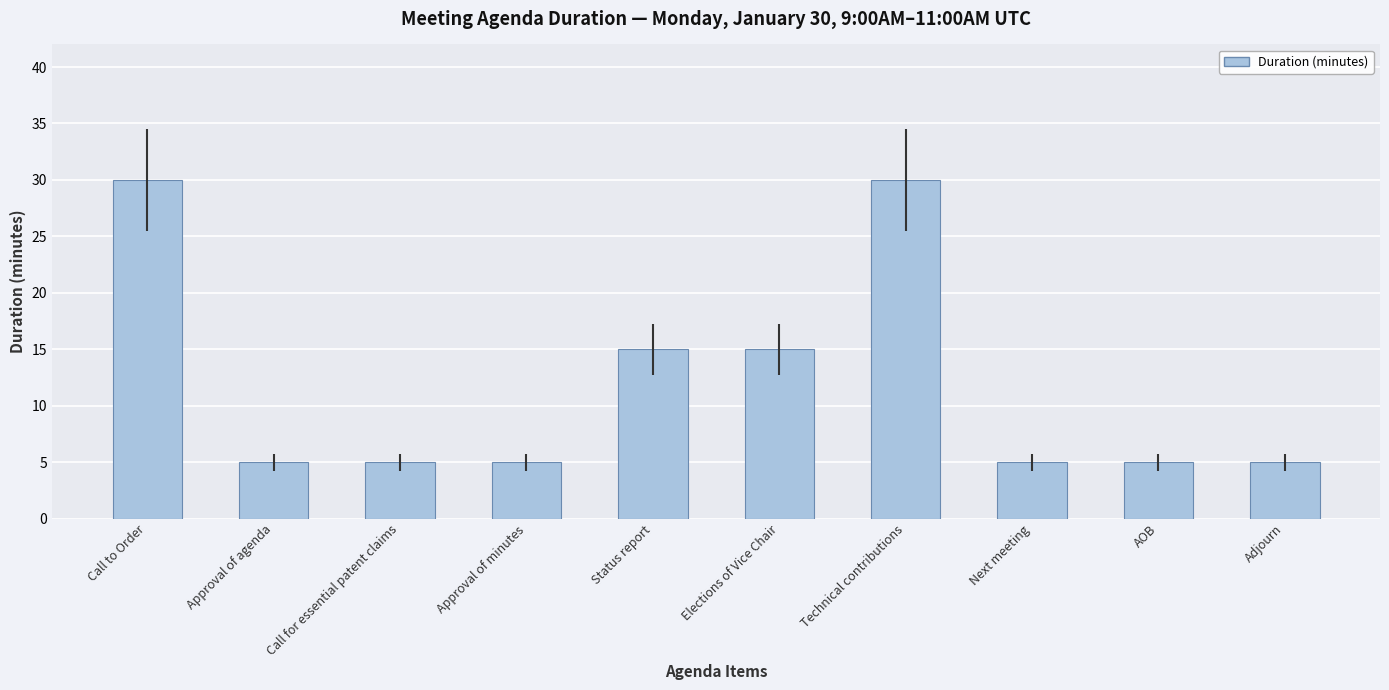

The value at Elections of Vice Chair is 15. True or false?

True